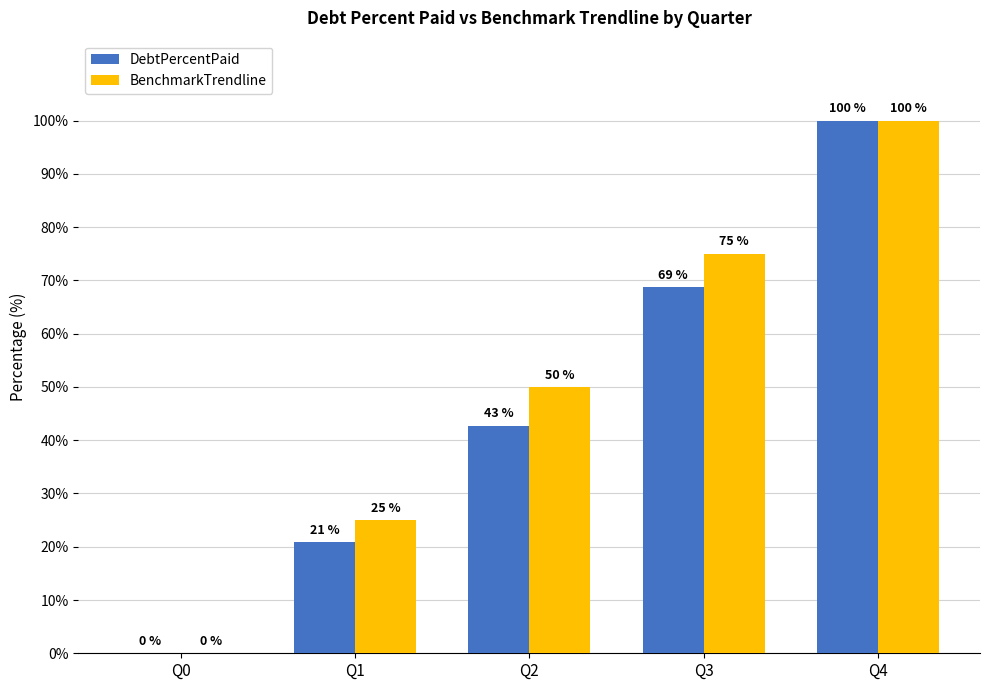

Which series changed the most between Q0 and Q3?

BenchmarkTrendline